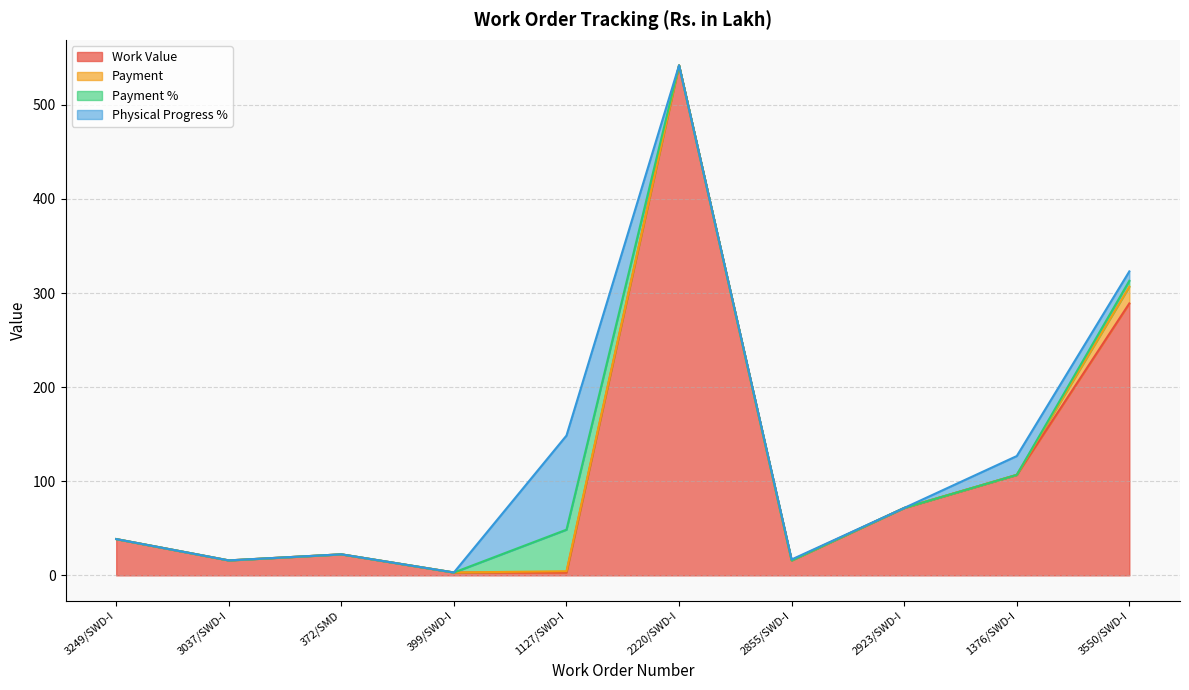

Reading right to left, what are all the values shown in this chart?

Work Value: 288.9	106.8	71.6	15.9	542.0	3.0	3.0	22.4	15.9	38.6
Payment: 17.9	0.0	0.0	0.0	0.0	1.4	0.0	0.0	0.0	0.0
Payment %: 6.2	0.0	0.0	0.0	0.0	44.2	0.0	0.0	0.0	0.0
Physical Progress %: 10.0	20.0	0.0	1.0	0.0	100.0	0.0	0.0	0.0	0.0